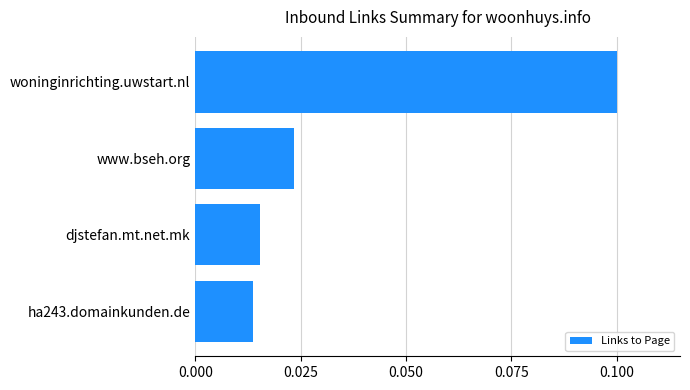

Which category has the highest value across all series?

woninginrichting.uwstart.nl